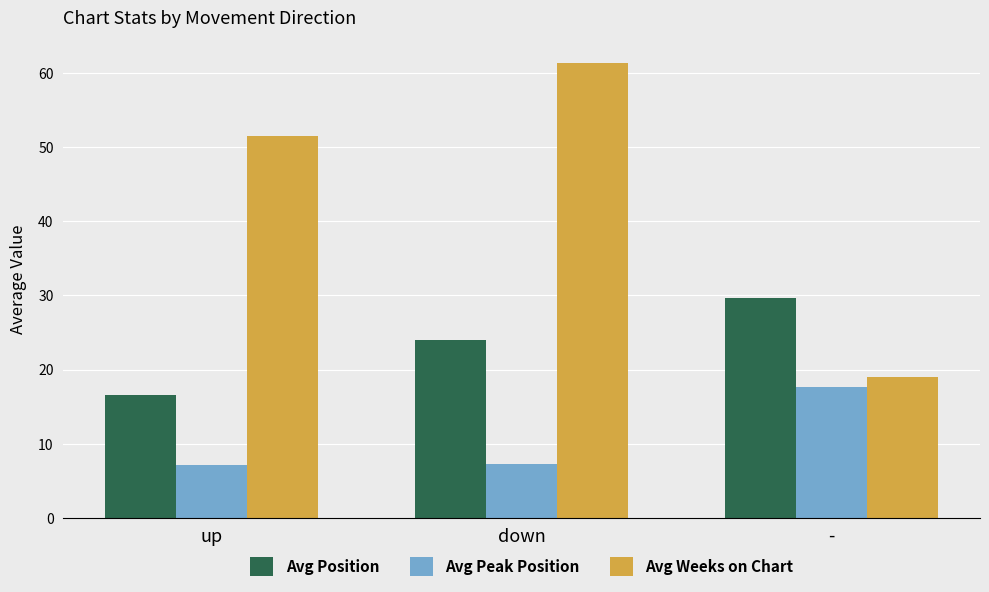

What is the label of the 2nd bar from the left?

down